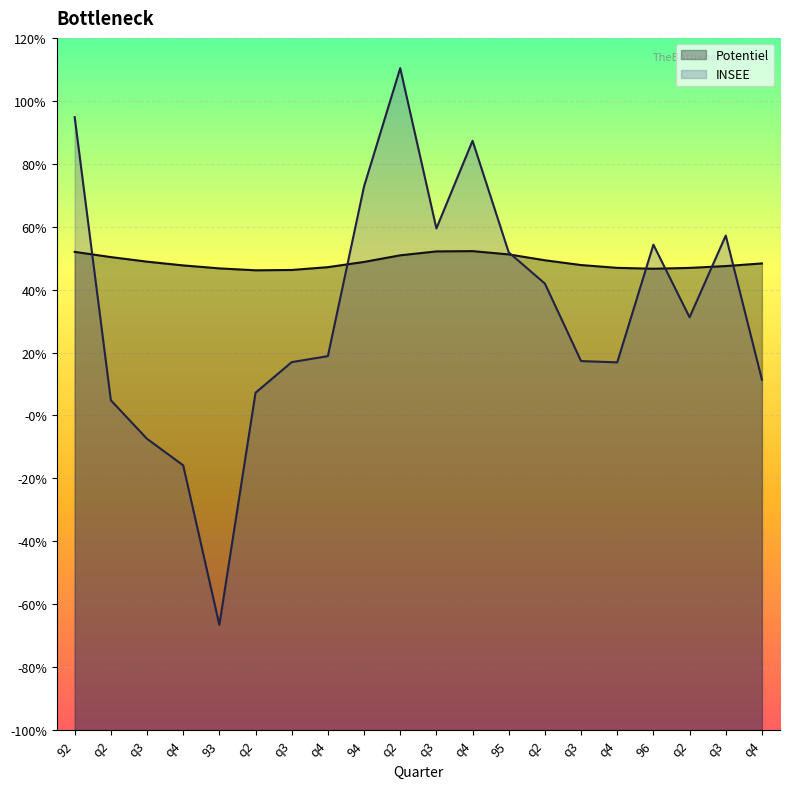

Count the Potentiel values in the range 0 to 1.

20